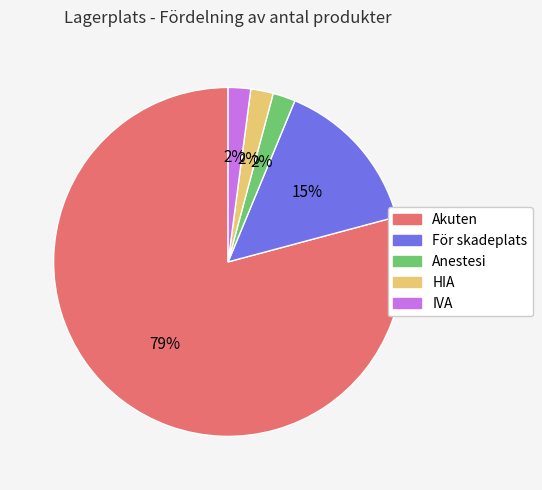

How many segments does this pie chart have?

5